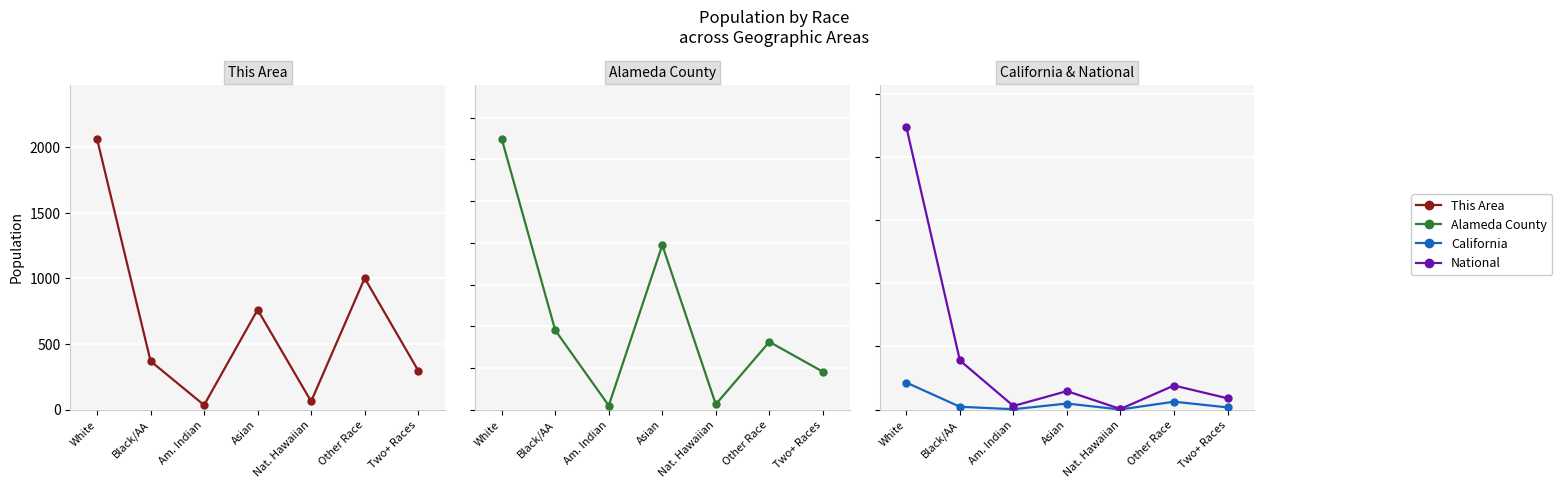

Reading right to left, extract all data points from this chart.

This Area: 298	1002	63	762	35	370	2064
Alameda County: 90997	162540	12802	394560	9799	190451	649122
California: 1815384	6317372	144386	4861007	362801	2299072	21453934
National: 9009073	19107368	540013	14674252	2932248	38929319	223553265